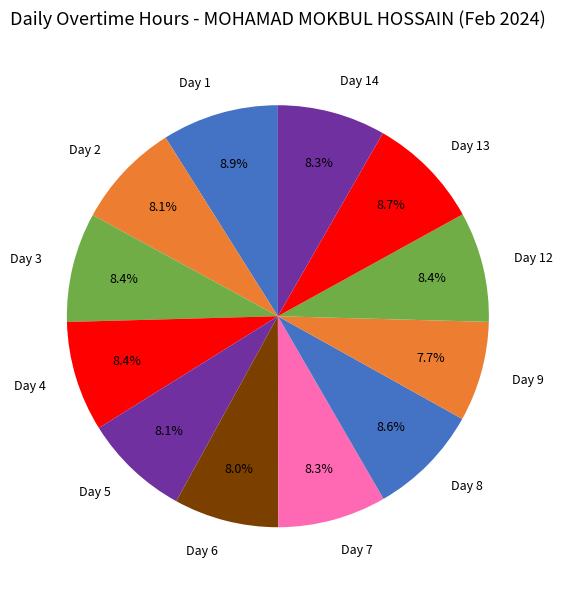

How many slices are in this pie chart?

12